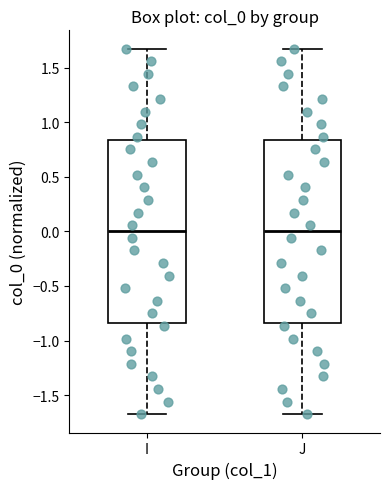

Reading left to right, read every box against the y-axis: the position of its median line, the range the box covers, and the ends of its whiskers. The values are not printed on the chart, so give them approximately, as read against the axis.

I: median 0.00, box -0.85 to 0.85, whiskers -1.70 to 1.70
J: median 0.00, box -0.85 to 0.85, whiskers -1.70 to 1.70